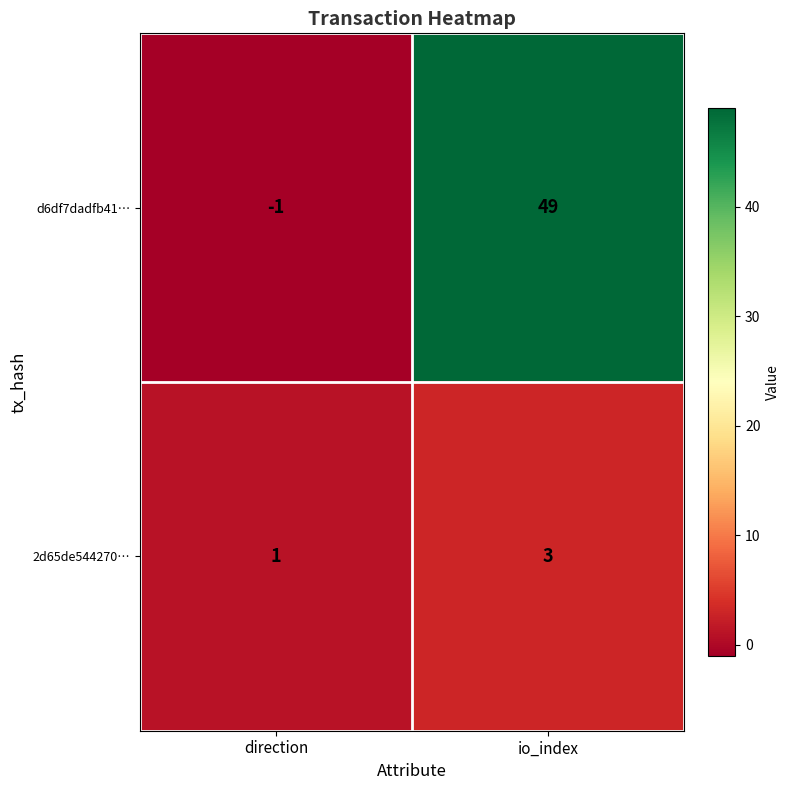

Reading left to right, transcribe all the data shown in this chart.

d6df7dadfb41…: direction=-1	io_index=49
2d65de544270…: direction=1	io_index=3